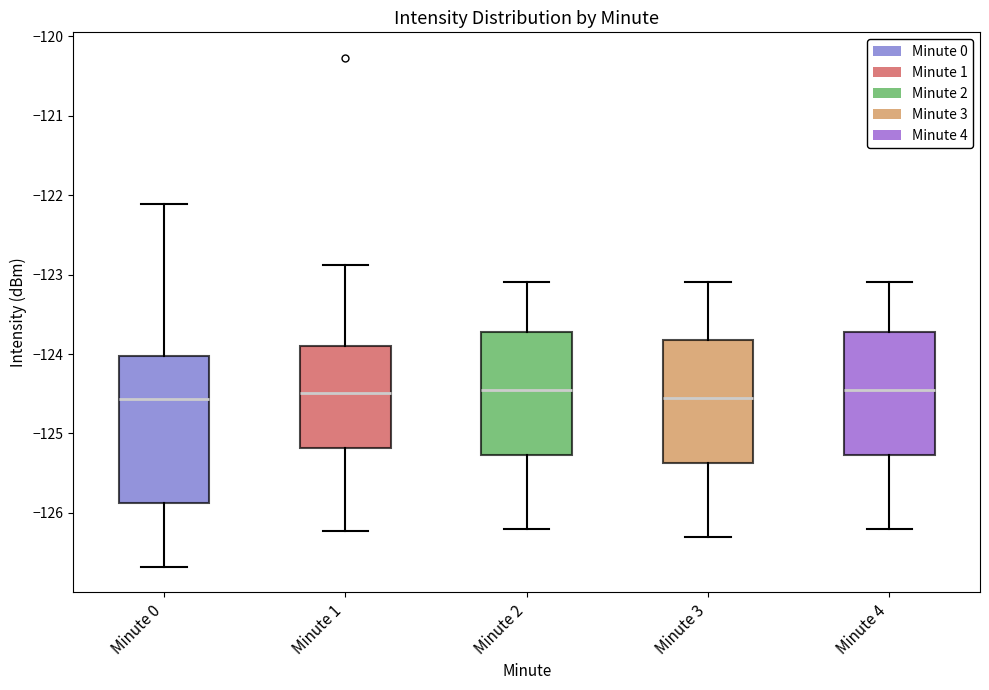

Reading left to right, transcribe this box plot: for each box, give where its median line is, the range the box spans, and where its two whiskers end, as read against the y-axis. The values are not printed on the chart, so give them approximately, as read against the axis.

Minute 0: median -124.6, box -125.9 to -124.0, whiskers -126.7 to -122.1
Minute 1: median -124.5, box -125.2 to -123.9, whiskers -126.2 to -122.9
Minute 2: median -124.4, box -125.3 to -123.7, whiskers -126.2 to -123.1
Minute 3: median -124.5, box -125.4 to -123.8, whiskers -126.3 to -123.1
Minute 4: median -124.4, box -125.3 to -123.7, whiskers -126.2 to -123.1